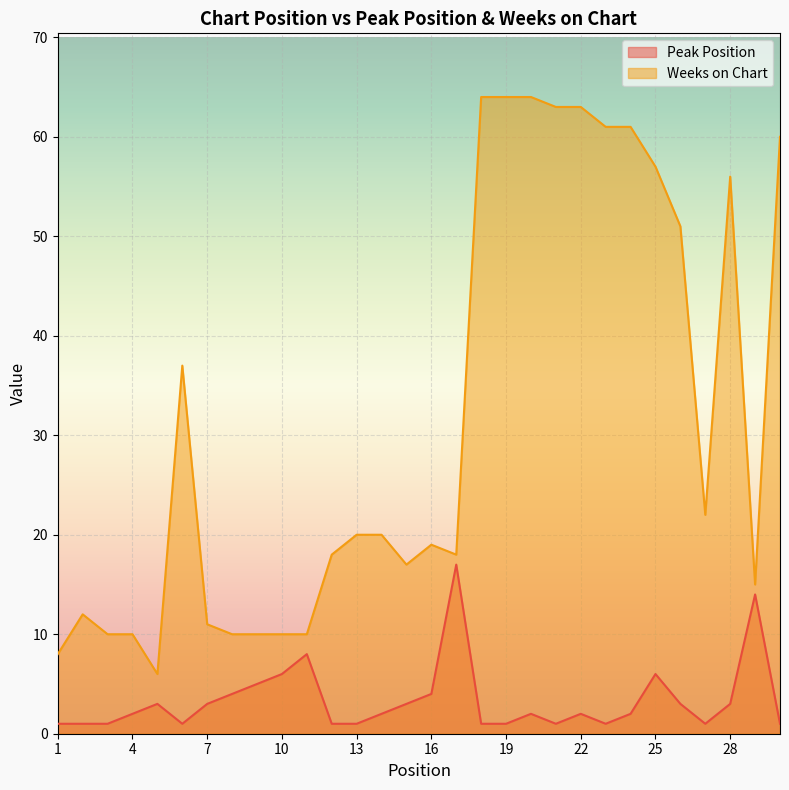

True or false: Peak Position and Weeks on Chart intersect in this chart.

False